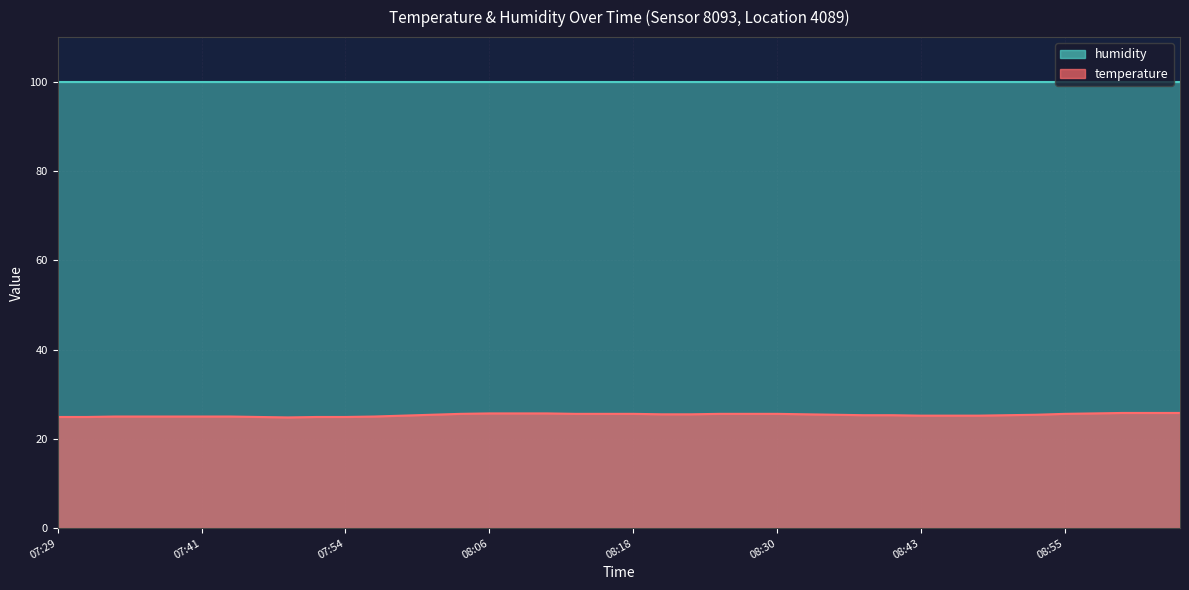

The value at 07:51 is 42.6. True or false?

False